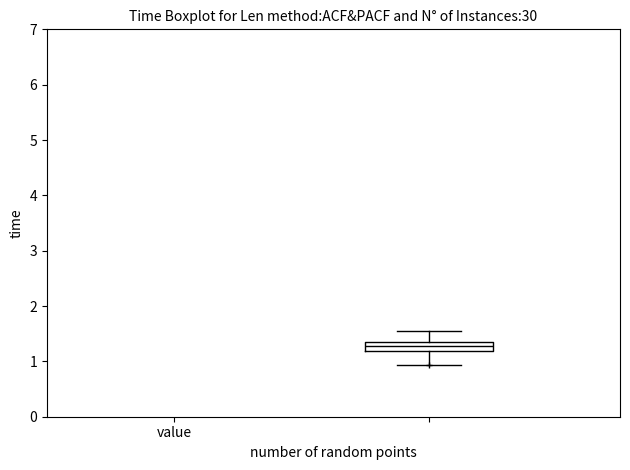

Where is the upper edge of the box on the y-axis? The values are not printed on the chart, so give them approximately, as read against the axis.

1.3